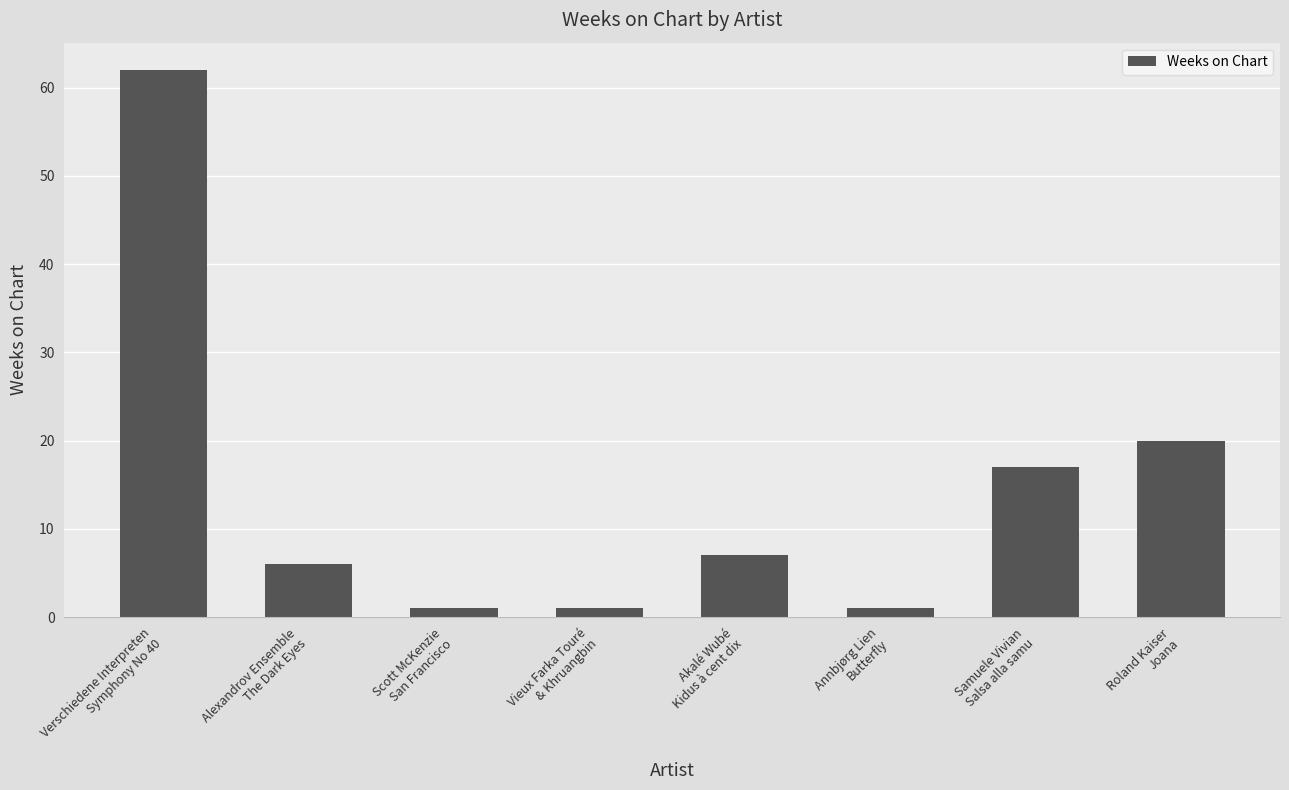

What is the sum of all values?

115